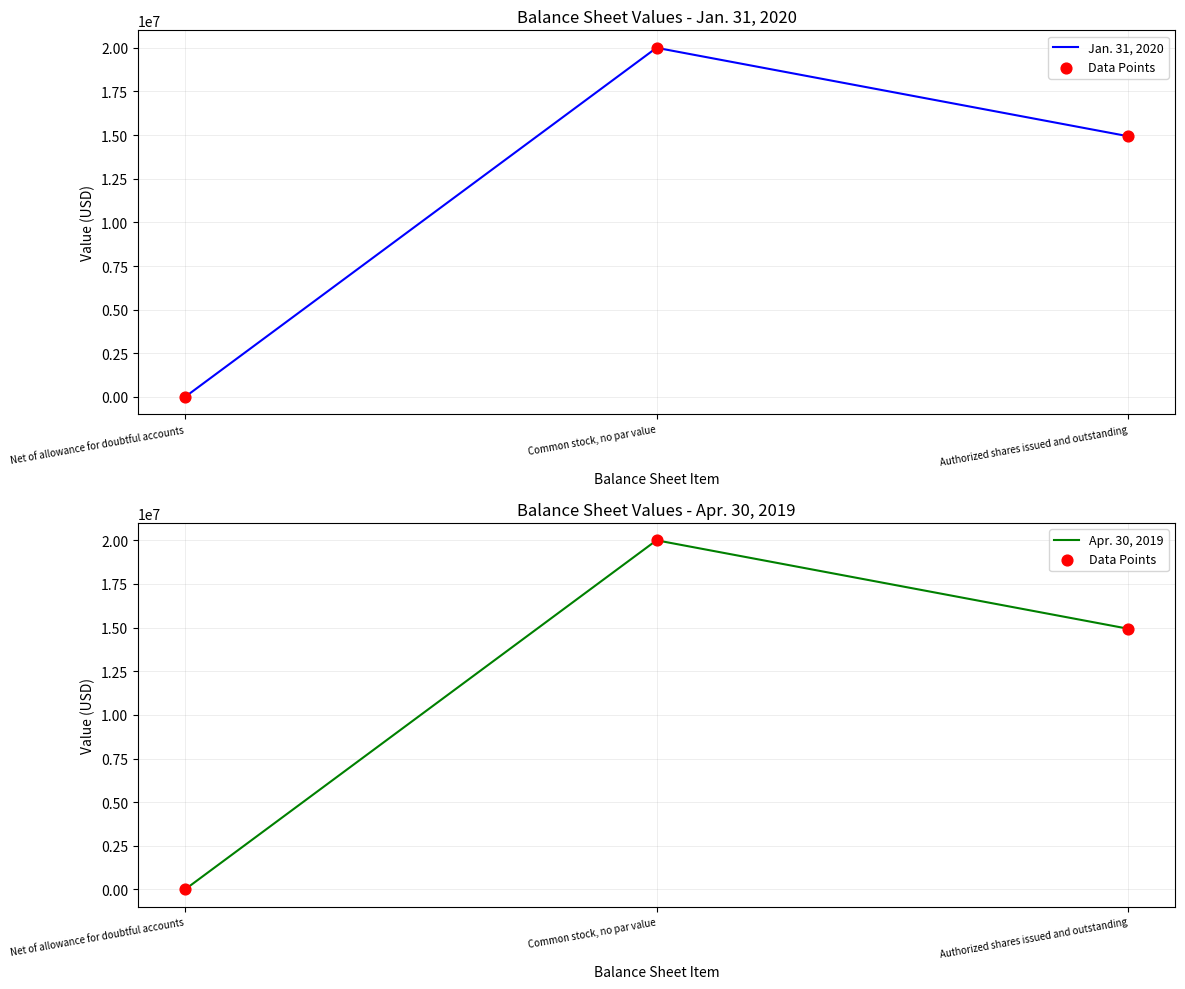

Which series has the largest total across all categories?

Jan. 31, 2020